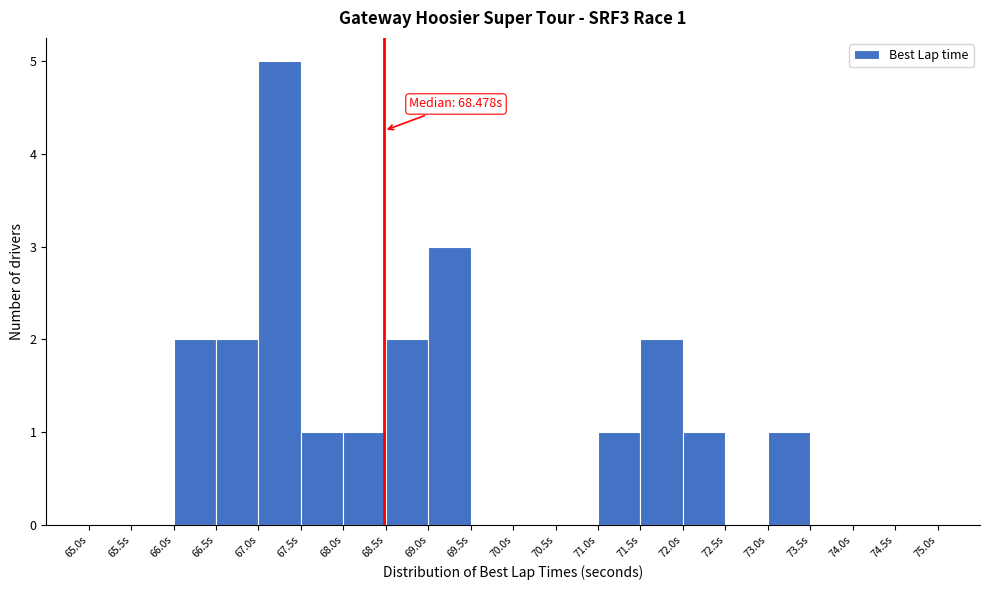

Over which range of the x-axis is the bar tallest?

67.0 to 67.5